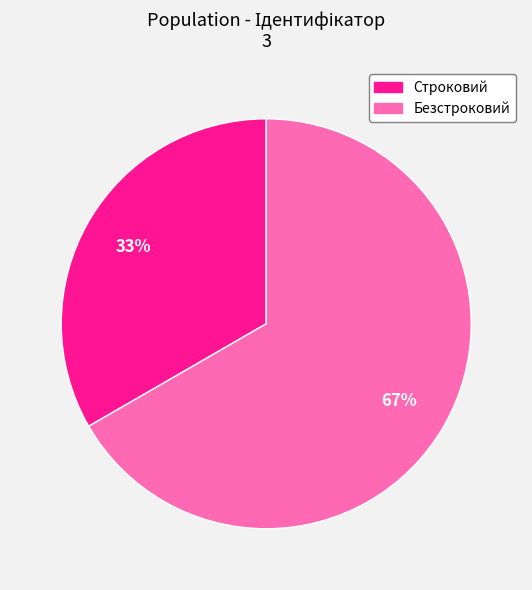

How many slices are in this pie chart?

2